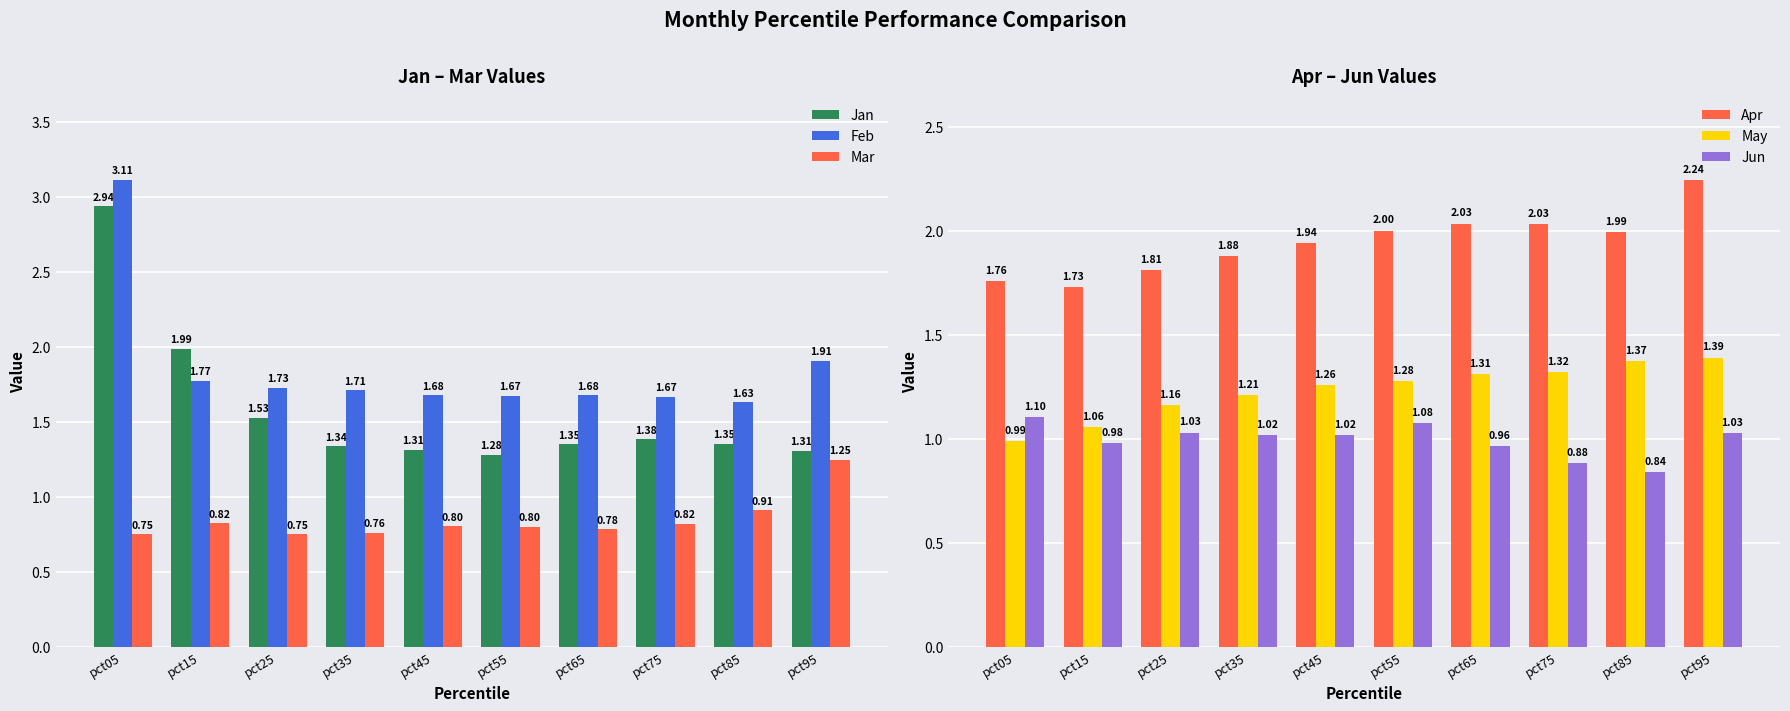

The Mar series shows 0.3 at pct95. True or false?

False